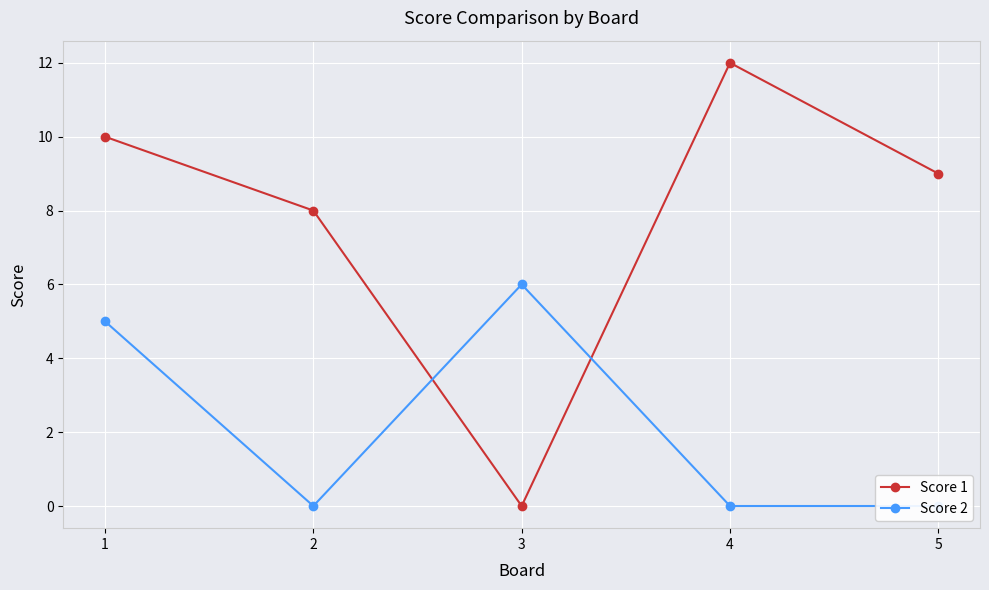

Is this an area chart (filled region under the line)?

No